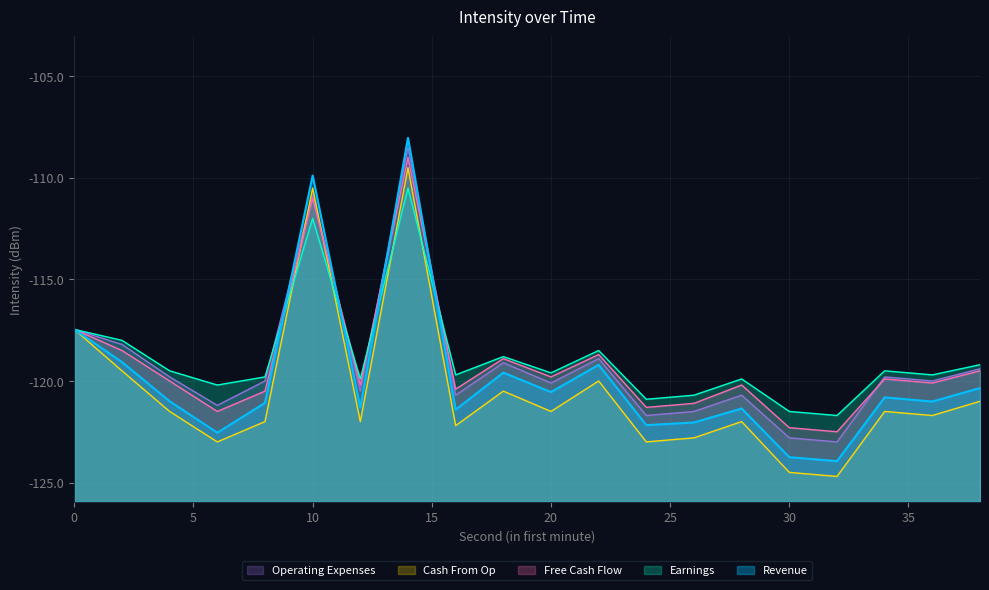

Reading left to right, what are all the values shown in this chart?

Revenue: 0=-117.5	2=-119.1	4=-121.0	6=-122.5	8=-121.1	10=-109.9	12=-121.3	14=-108.0	16=-121.4	18=-119.6	20=-120.5	22=-119.2	24=-122.2	26=-122.0	28=-121.4	30=-123.8	32=-123.9	34=-120.8	36=-121.0	38=-120.3
Earnings: 0=-117.5	2=-118.0	4=-119.5	6=-120.2	8=-119.8	10=-112.0	12=-119.9	14=-110.5	16=-119.7	18=-118.8	20=-119.6	22=-118.5	24=-120.9	26=-120.7	28=-119.9	30=-121.5	32=-121.7	34=-119.5	36=-119.7	38=-119.2
Free Cash Flow: 0=-117.5	2=-118.5	4=-120.0	6=-121.5	8=-120.5	10=-111.0	12=-120.2	14=-109.0	16=-120.4	18=-118.9	20=-119.8	22=-118.7	24=-121.3	26=-121.1	28=-120.2	30=-122.3	32=-122.5	34=-119.9	36=-120.1	38=-119.5
Cash From Op: 0=-117.5	2=-119.5	4=-121.5	6=-123.0	8=-122.0	10=-110.5	12=-122.0	14=-109.5	16=-122.2	18=-120.5	20=-121.5	22=-120.0	24=-123.0	26=-122.8	28=-122.0	30=-124.5	32=-124.7	34=-121.5	36=-121.7	38=-121.0
Operating Expenses: 0=-117.5	2=-118.2	4=-119.8	6=-121.2	8=-120.0	10=-110.8	12=-120.5	14=-108.5	16=-120.7	18=-119.1	20=-120.1	22=-118.9	24=-121.7	26=-121.5	28=-120.7	30=-122.8	32=-123.0	34=-119.8	36=-120.0	38=-119.4